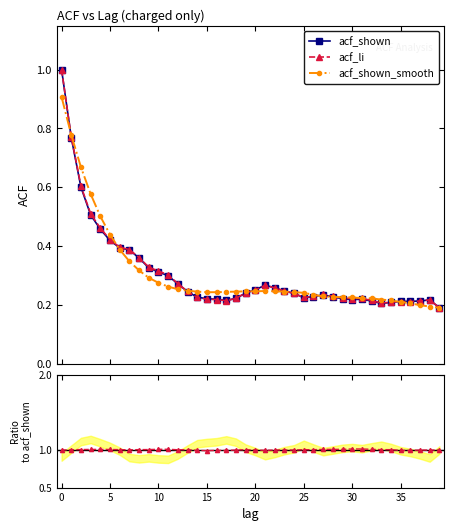

How many data points does each series have?

40